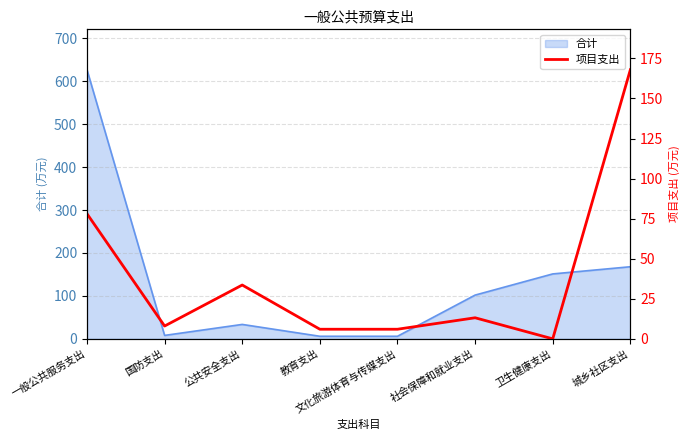

True or false: 合计 has a value of 151.2 at 卫生健康支出.

True